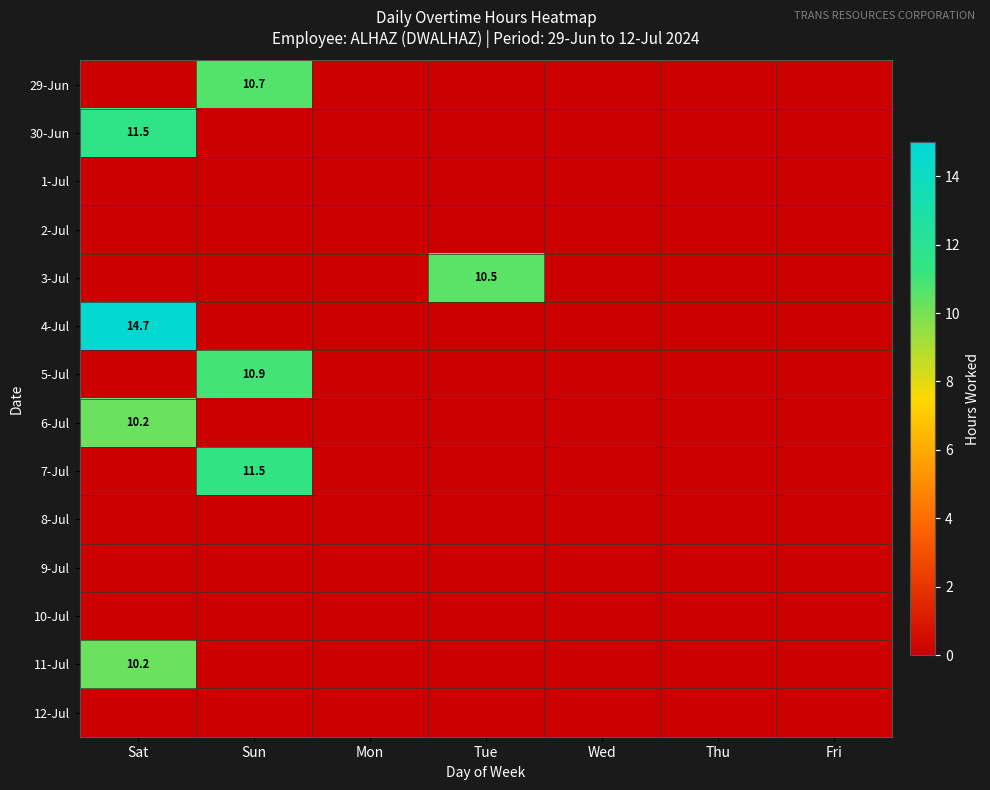

The 3-Jul series shows 10.5 at Tue. True or false?

True